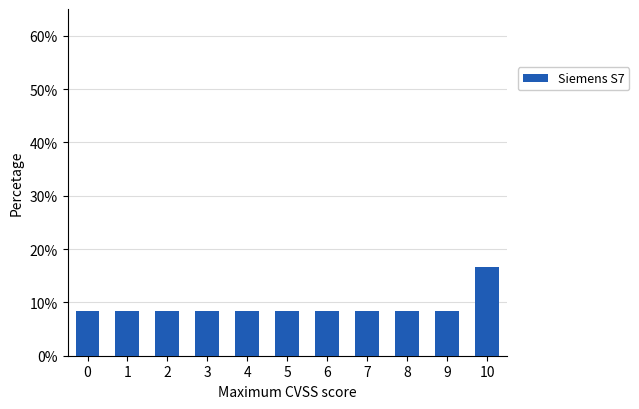

Reading left to right, extract all data points from this chart.

0=8.3	1=8.3	2=8.3	3=8.3	4=8.3	5=8.3	6=8.3	7=8.3	8=8.3	9=8.3	10=16.7